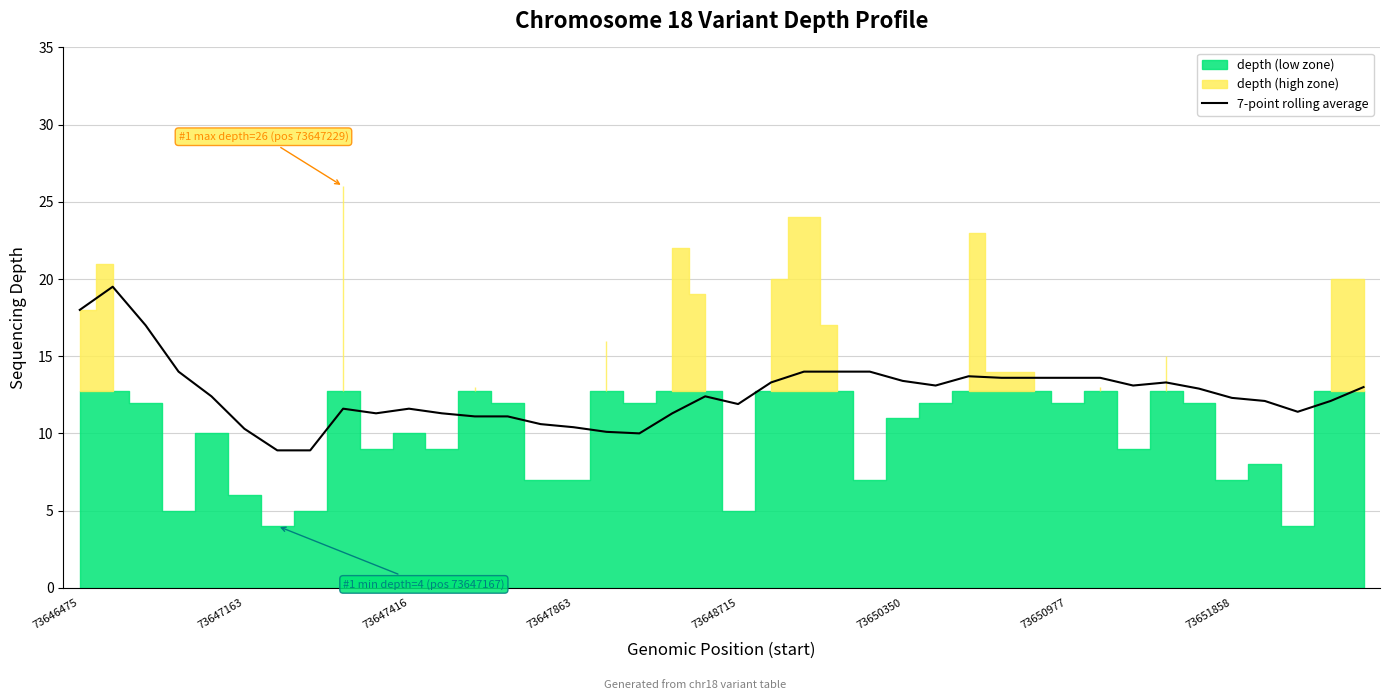

What is the highest value of the 7-point rolling average series?

19.5